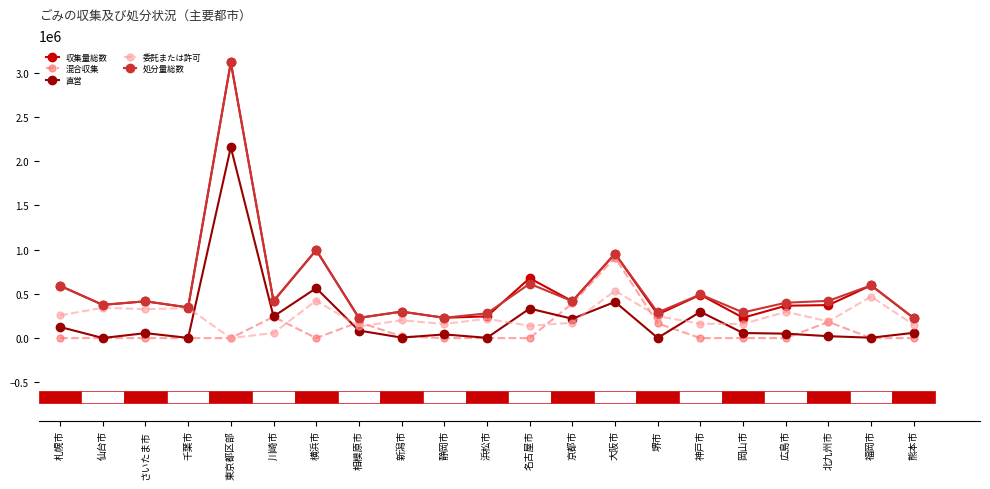

What is the difference between the maximum and minimum values in the 委託または許可 series?

535326.0